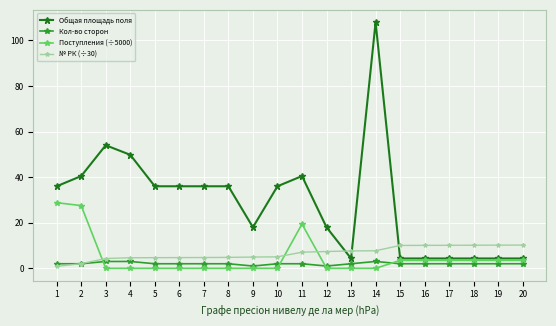

Where do № РК (÷30) and Общая площадь поля first cross each other?

12 and 13